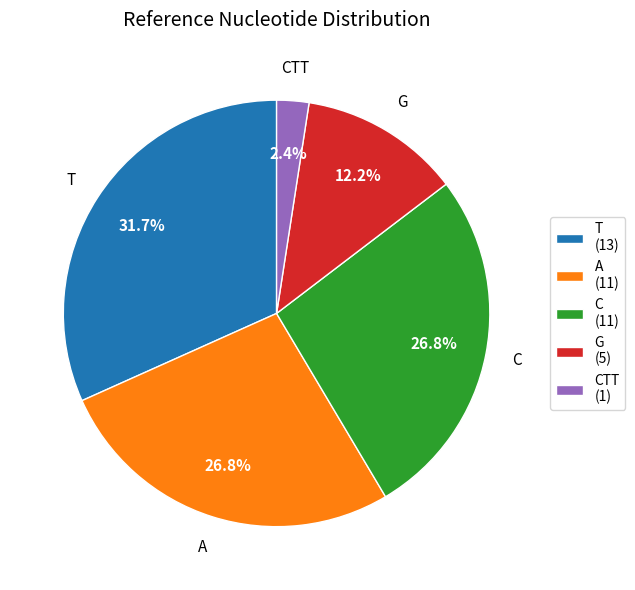

Is the sum of CTT (1) and C (11) greater than half?

No